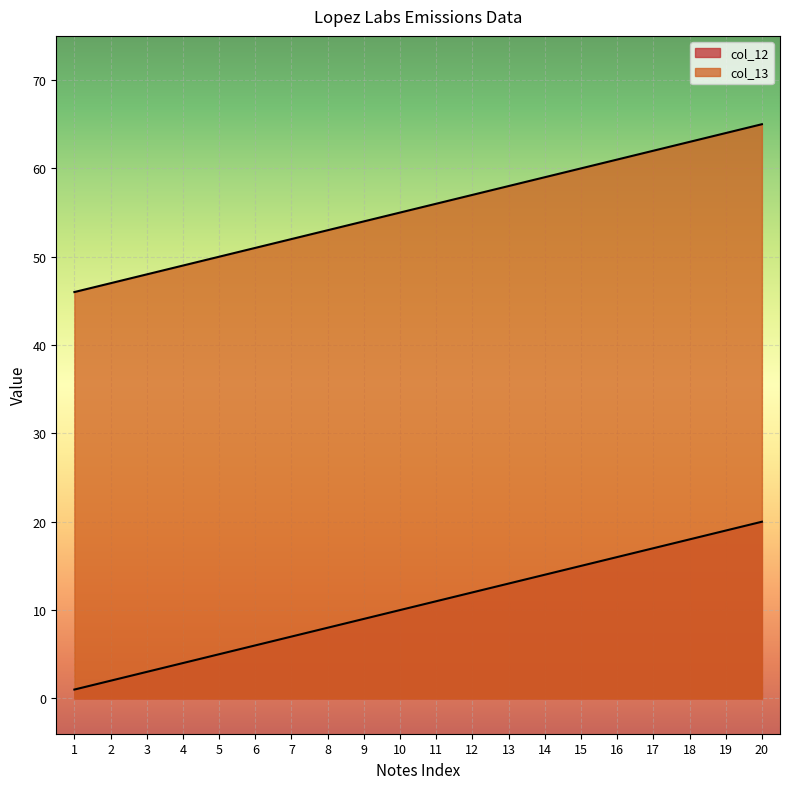

At which label does col_13 reach its minimum?

1